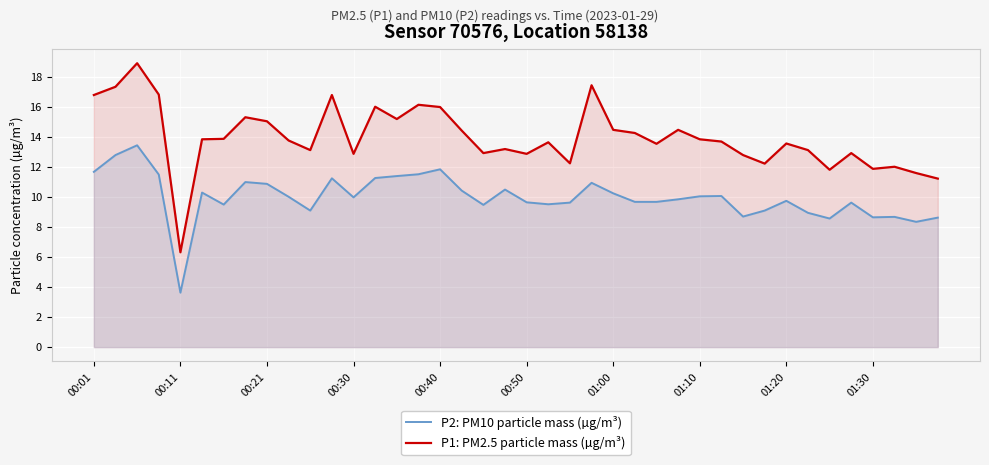

How many lines are shown in the chart?

2